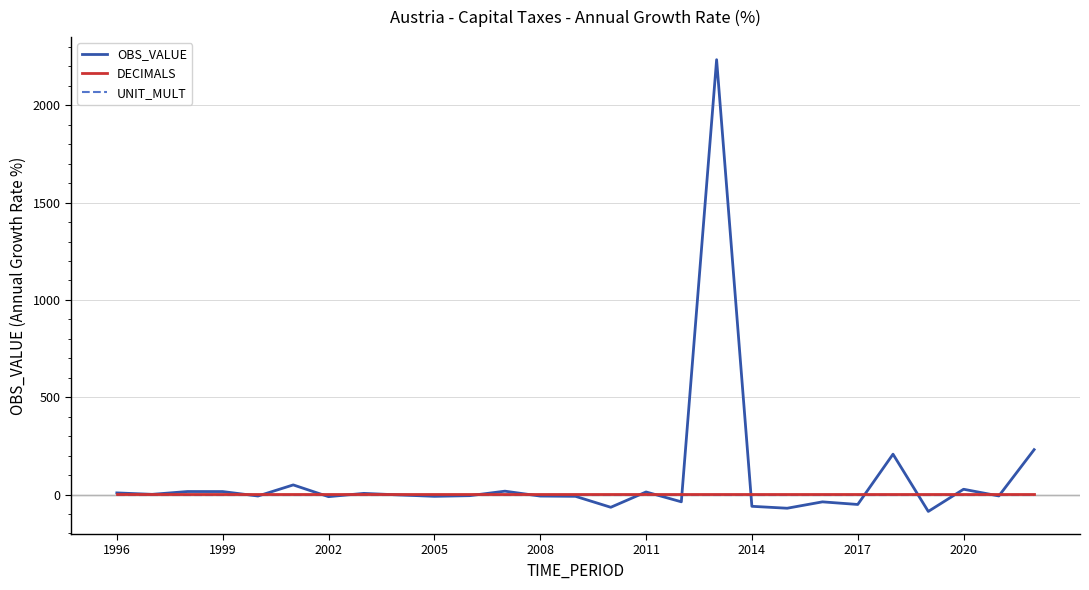

At how many categories does at least one series exceed 1516?

1